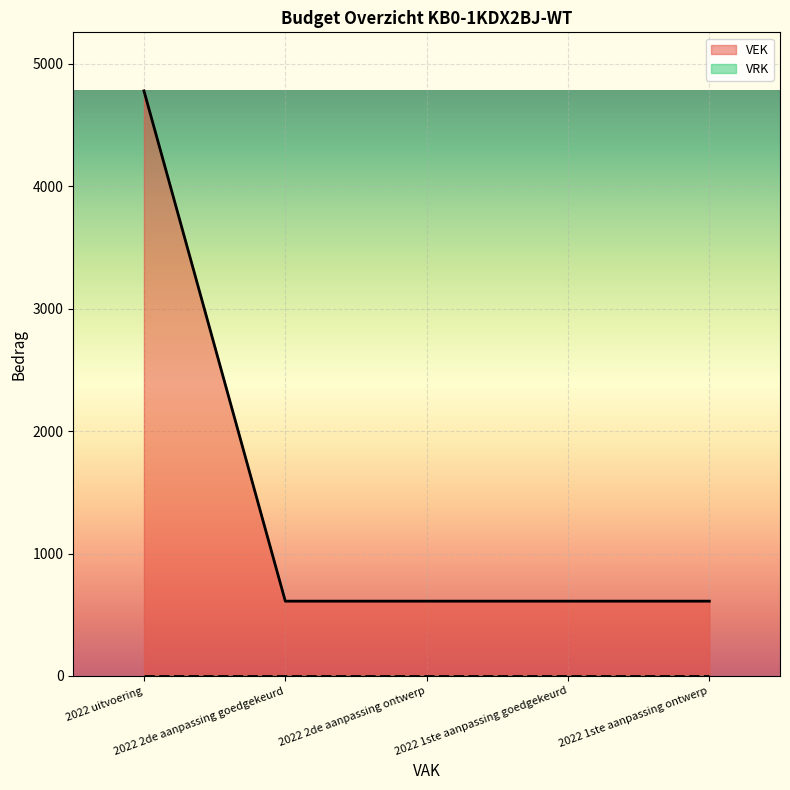

What is the ratio of the value at 2022 1ste aanpassing goedgekeurd to the value at 2022 uitvoering?

0.1